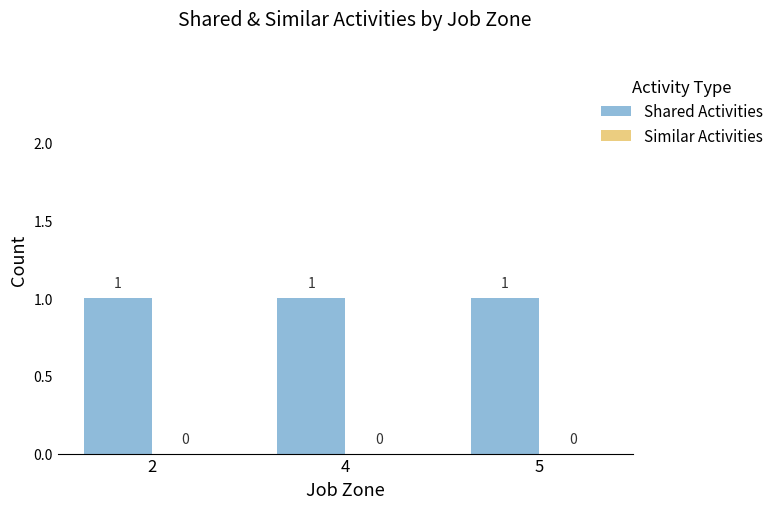

List the labels in order of Similar Activities value, smallest first.

2, 4, 5